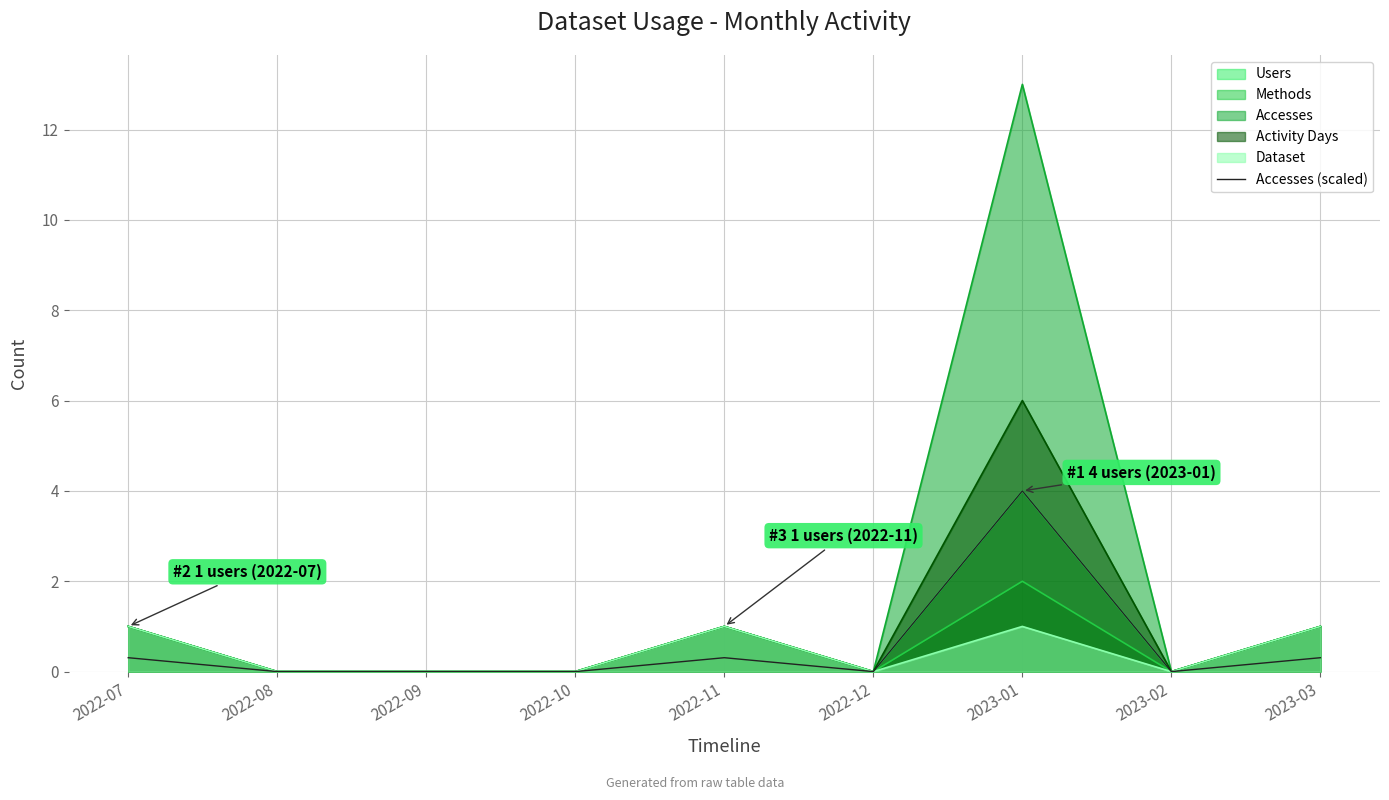

At which category does the data reach its first local valley?

2022-12